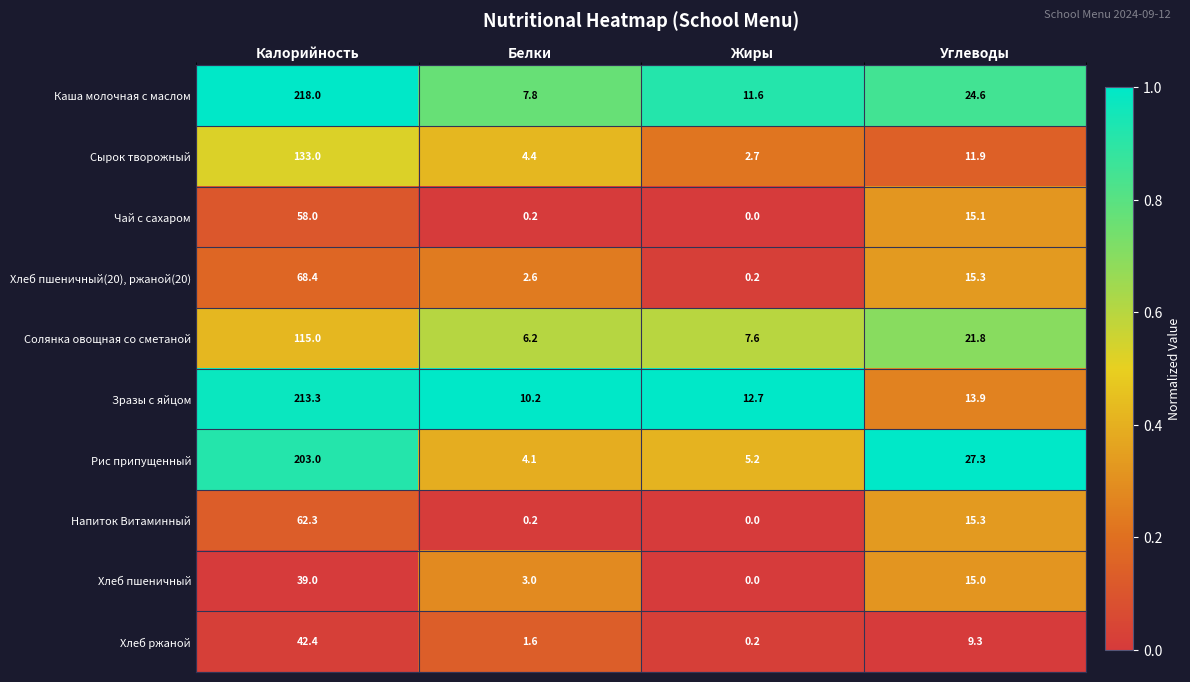

Which category has the lowest value in the Чай с сахаром series?

Жиры